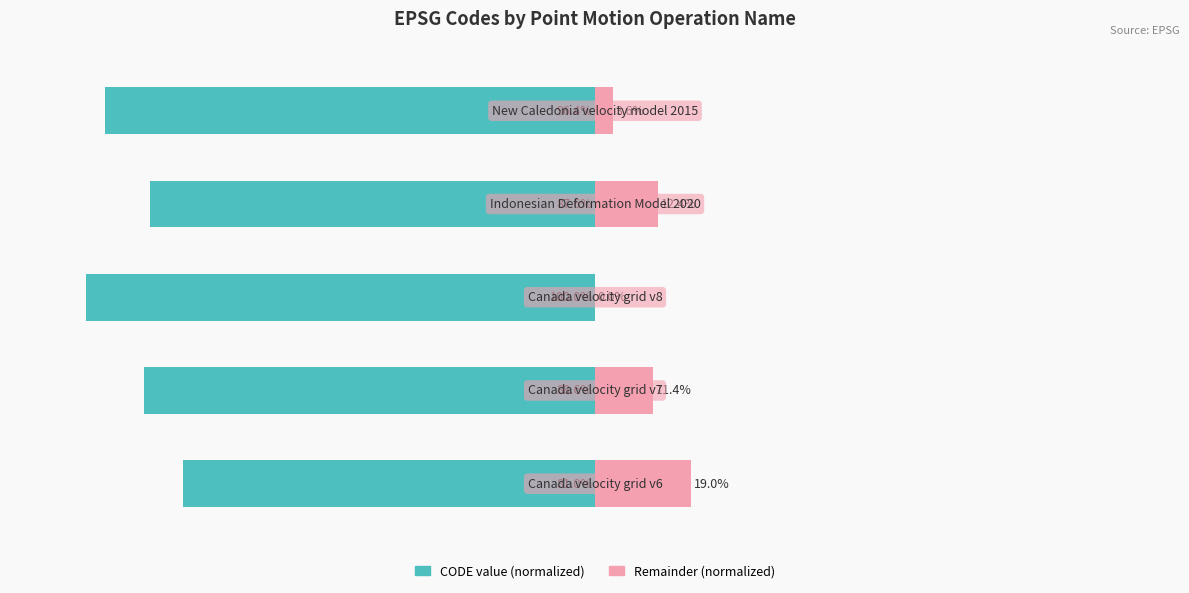

Does the chart contain any negative values?

Yes